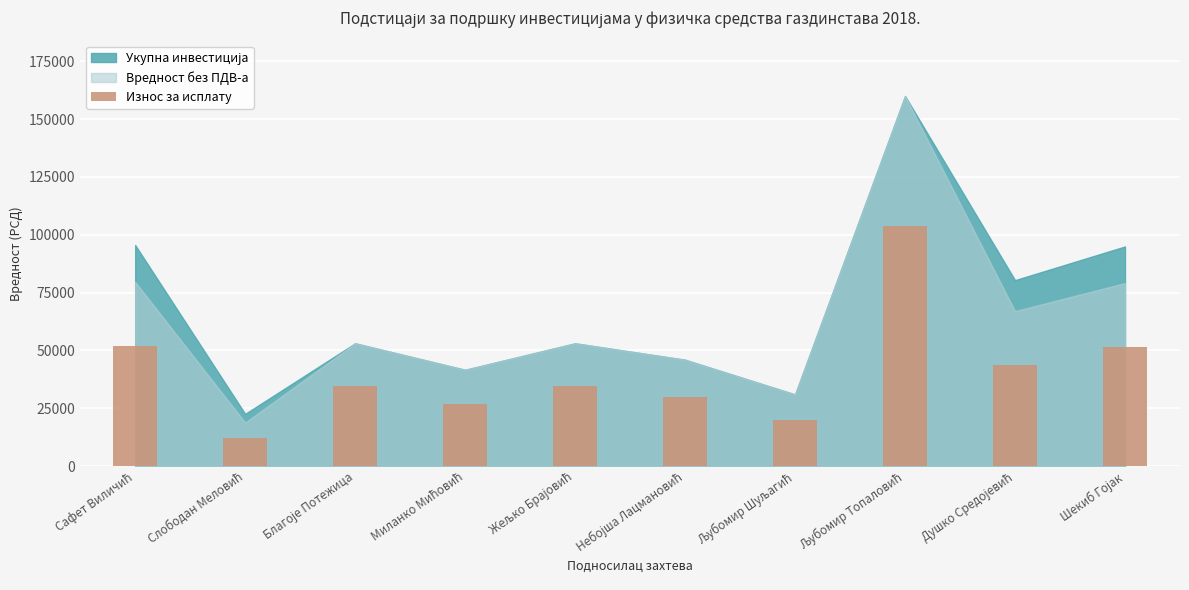

What is the difference between the maximum and minimum values?

91759